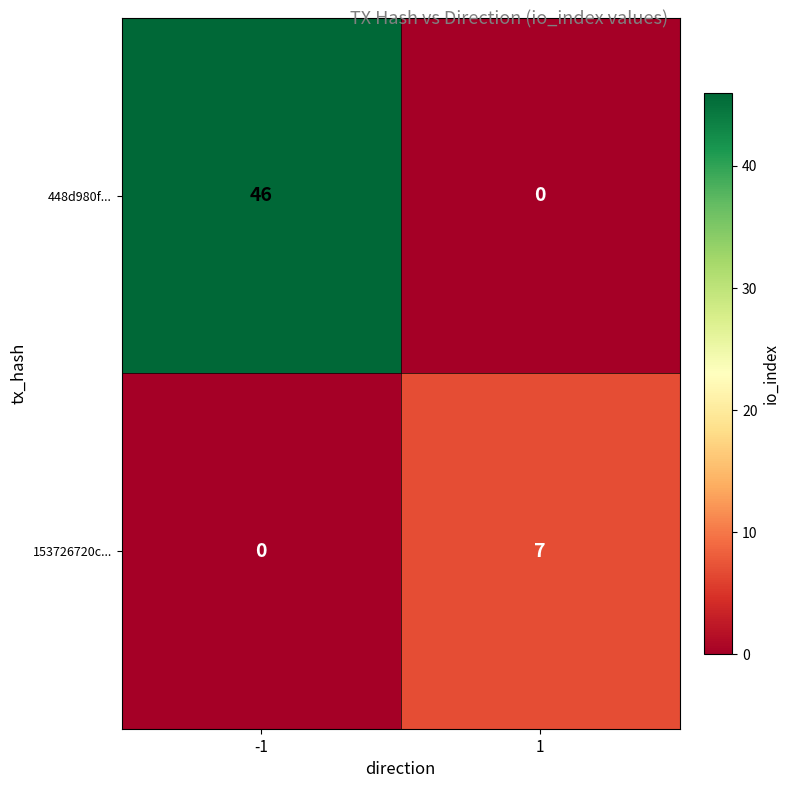

Which series has the largest range (max minus min)?

448d980f...